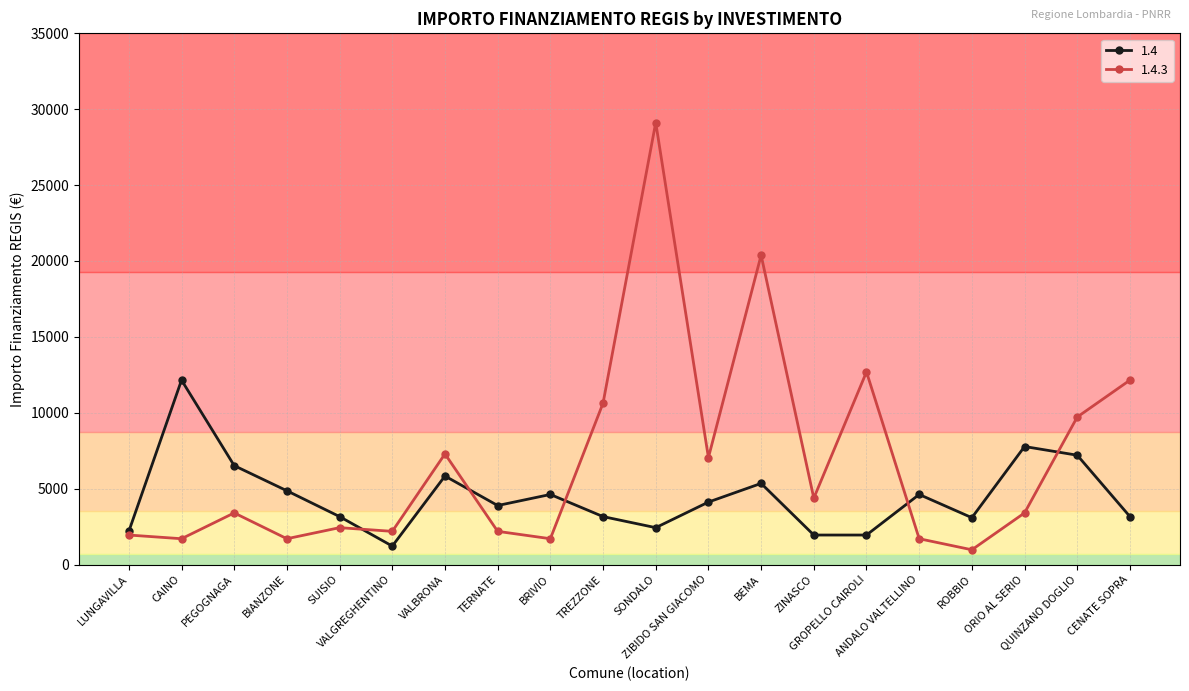

True or false: 1.4 has more than 2 points higher than both neighbors.

True